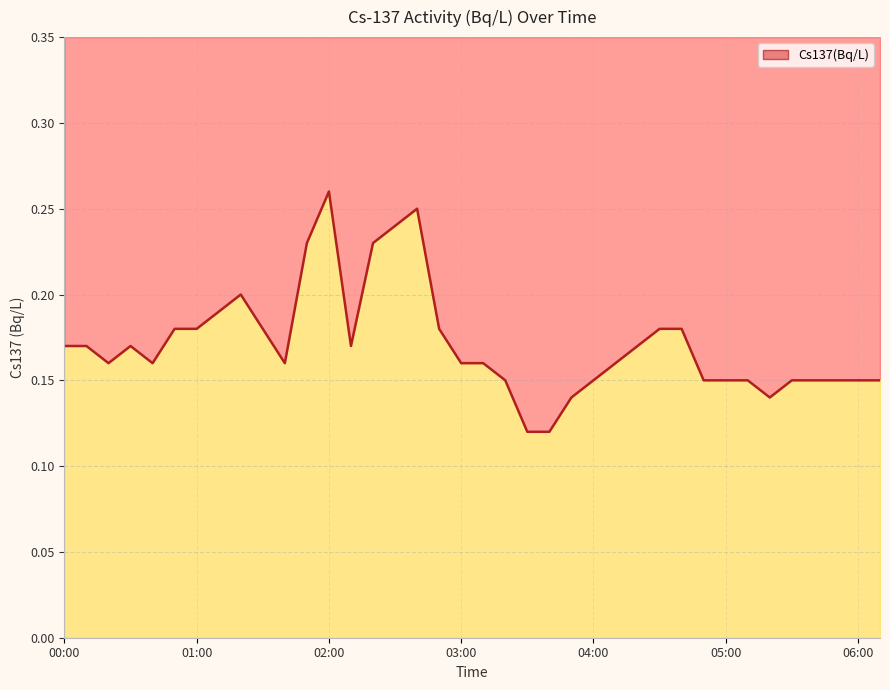

Is it true that the value at 02:00 is 0.1?

False